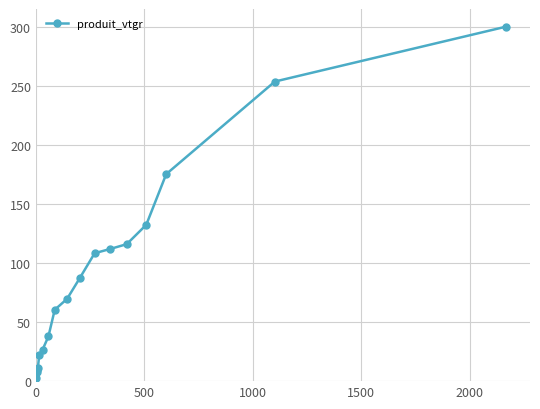

Reading left to right, what are all the values shown in this chart?

3.0	8.2	9.4	11.1	22.5	26.7	38.0	60.5	69.7	87.2	108.4	111.9	116.1	132.5	175.4	253.9	300.5